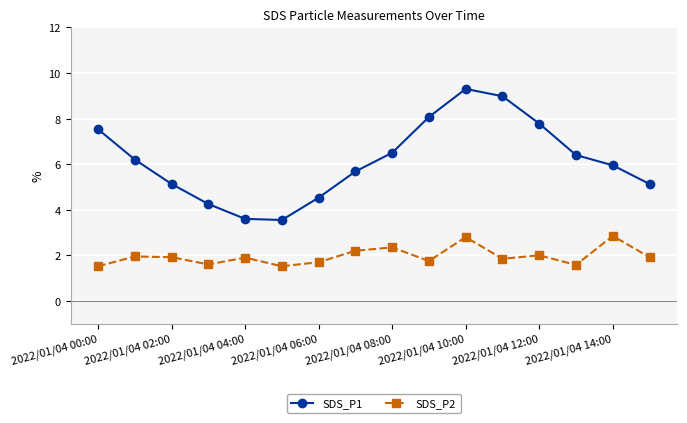

What is the sum of all SDS_P2 values?

31.4